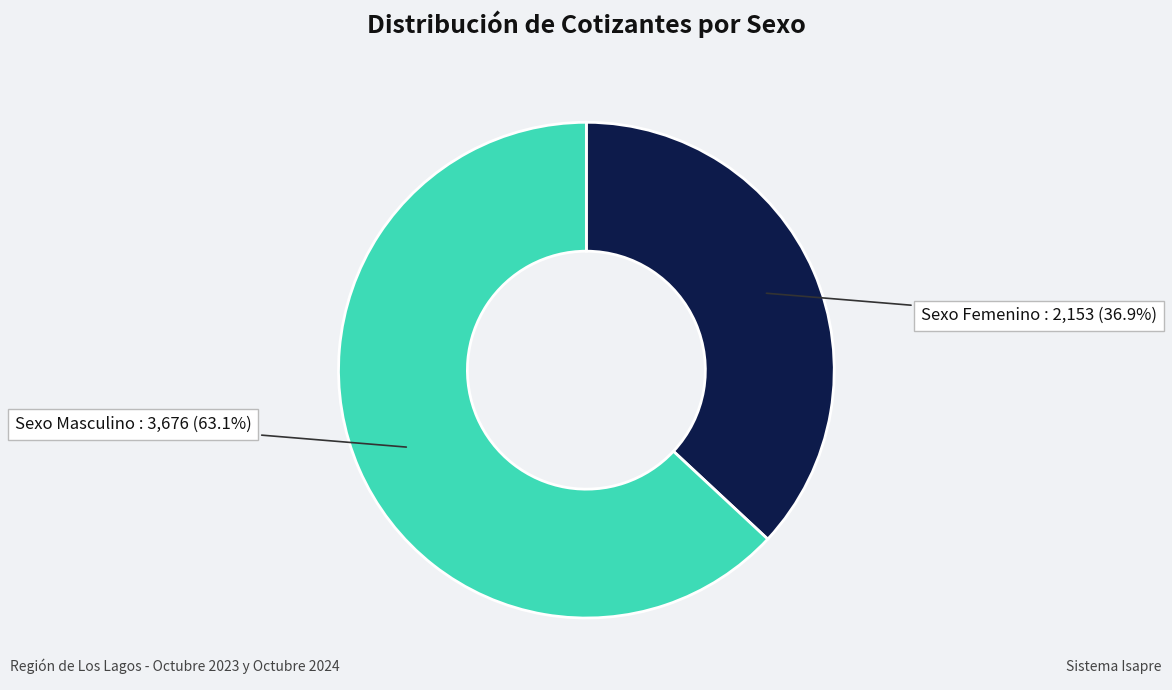

Which category has the biggest portion of the pie?

Sexo Masculino